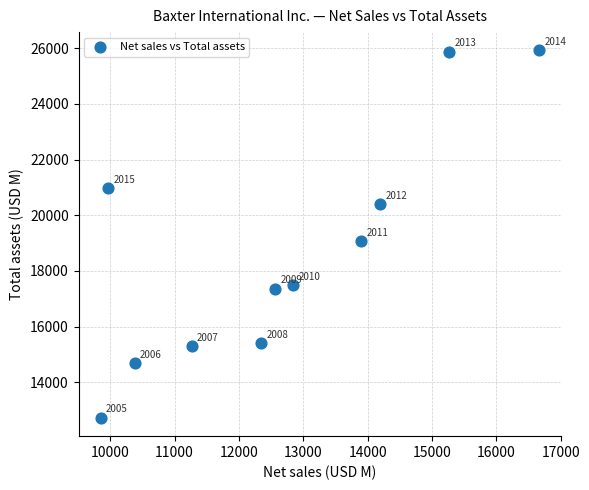

What is the range of Y values (max minus min)?

13190